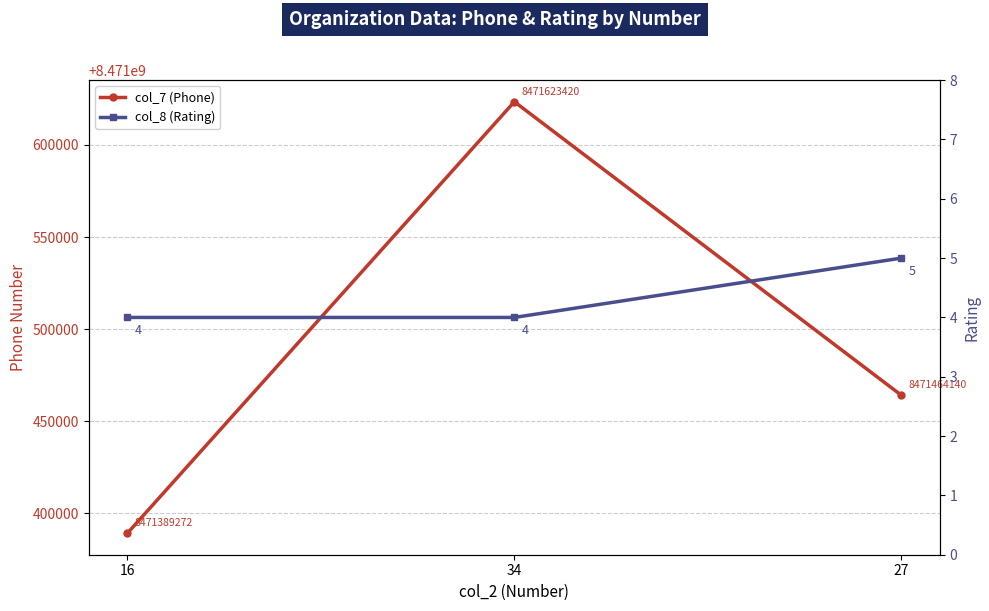

Which category has the lowest value across all series?

16